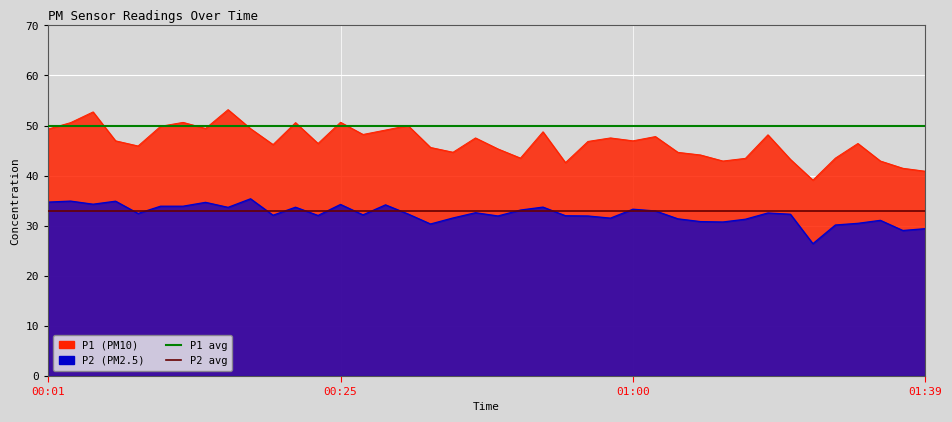

List the series in order of their overall mean, highest first.

P1 avg line, P2 avg line